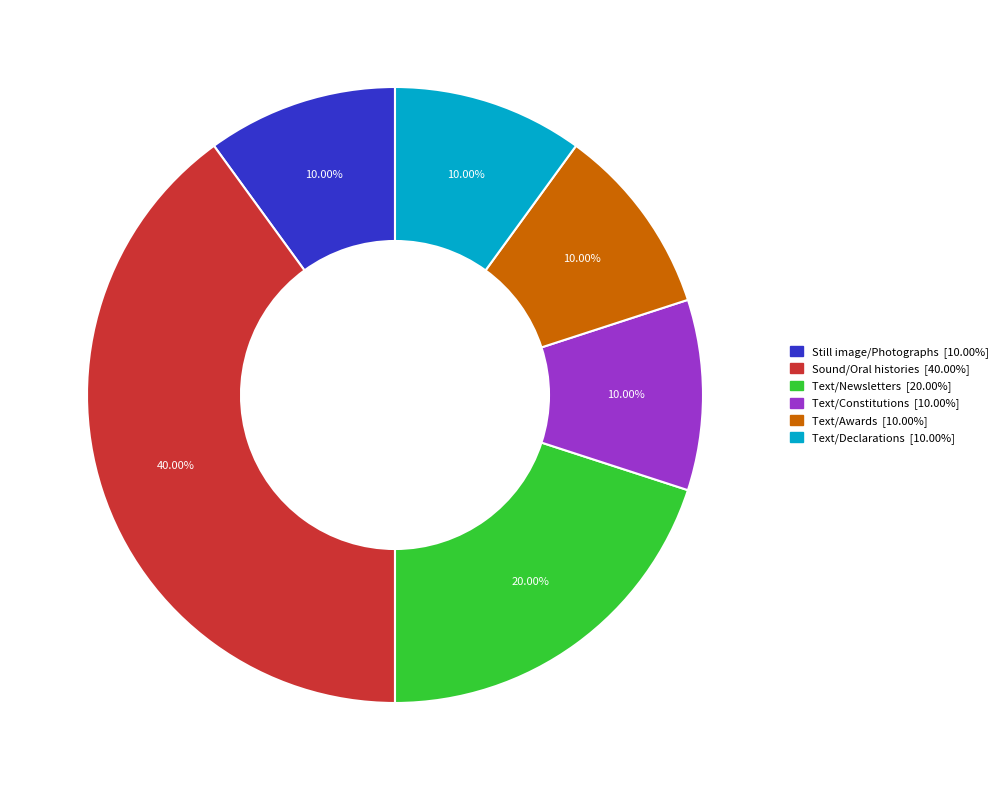

What percentage is the Text/Awards slice, to the nearest percent?

10%